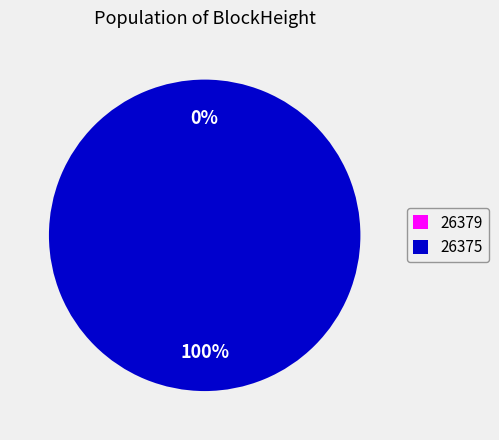

To the nearest percent, what percentage of the pie is 26375?

100%